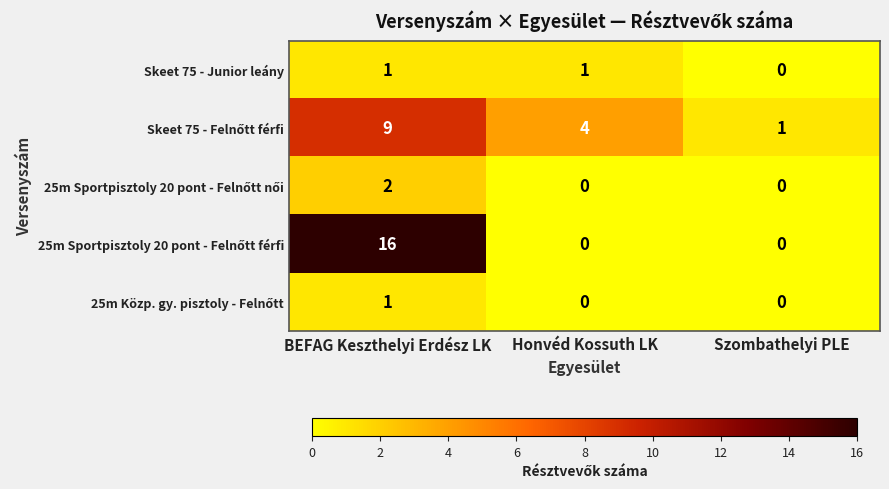

What is the total value across all series at Honvéd Kossuth LK?

5